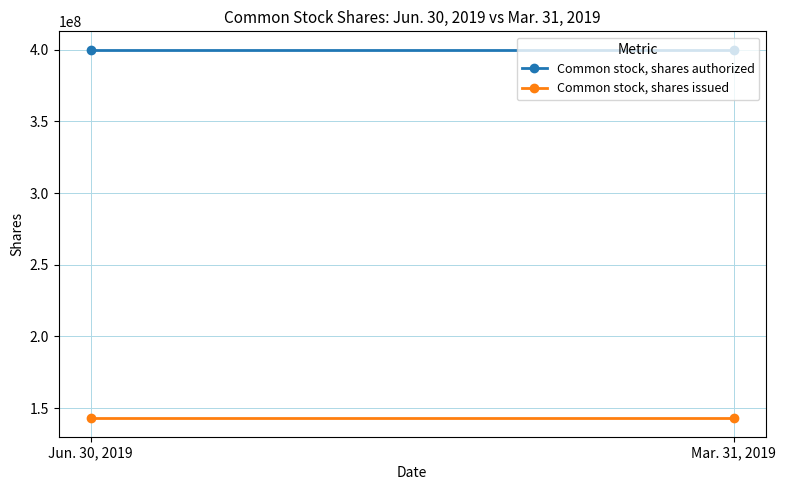

What is the greatest value displayed?

400000000